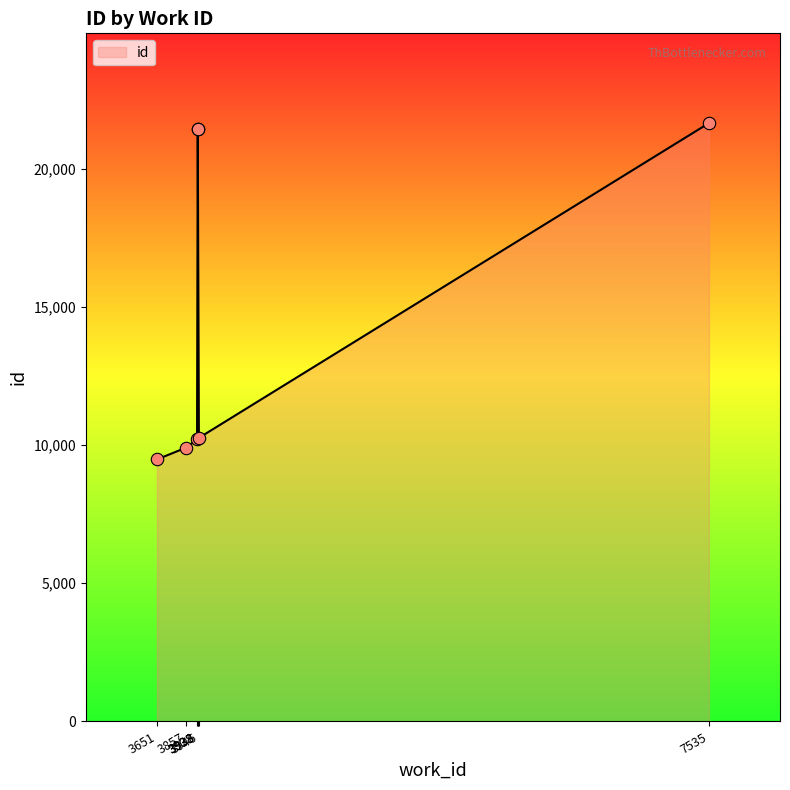

Approximately how many times larger is the value at 3933 compared to 3857?

1.0